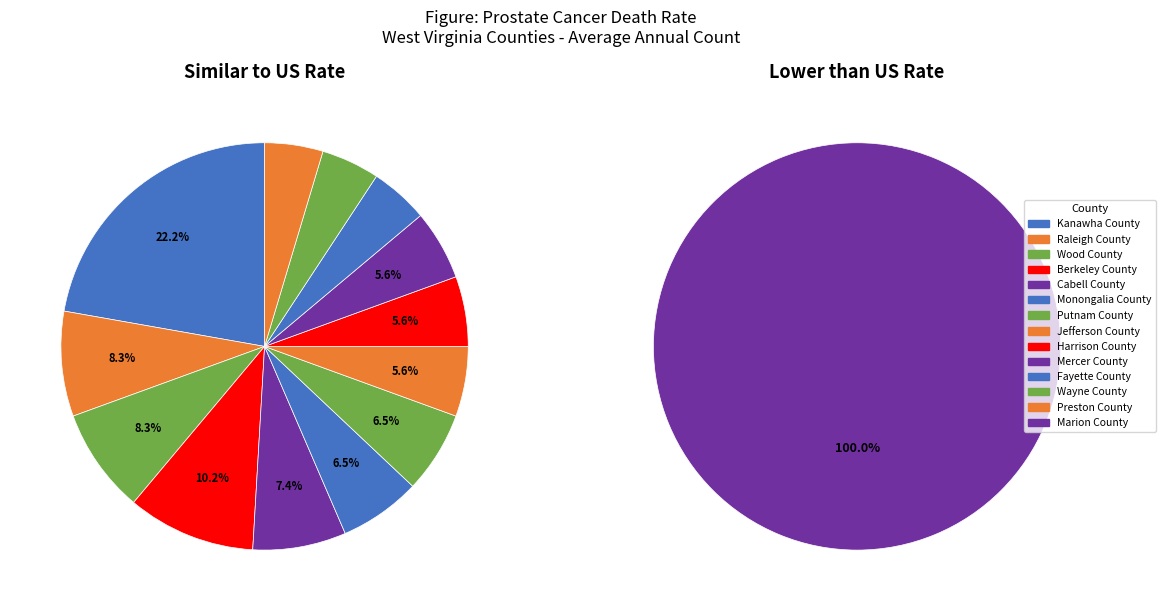

Is Preston County the majority of the pie?

No